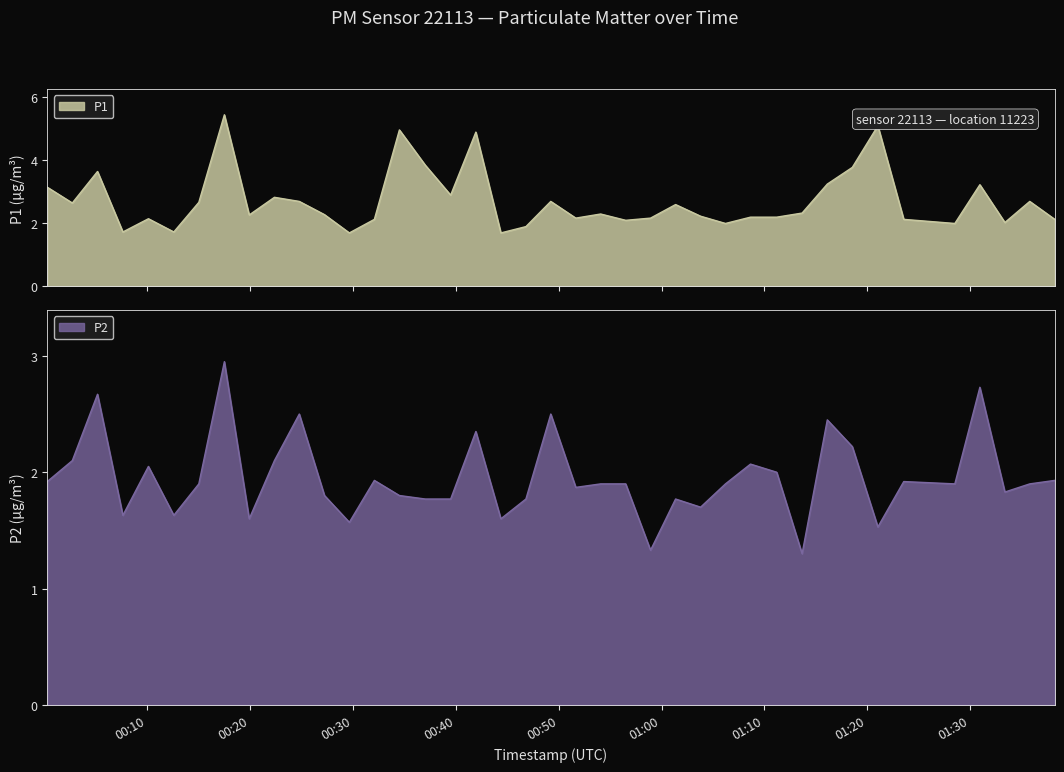

What are all the series names shown in the legend?

P1, P2